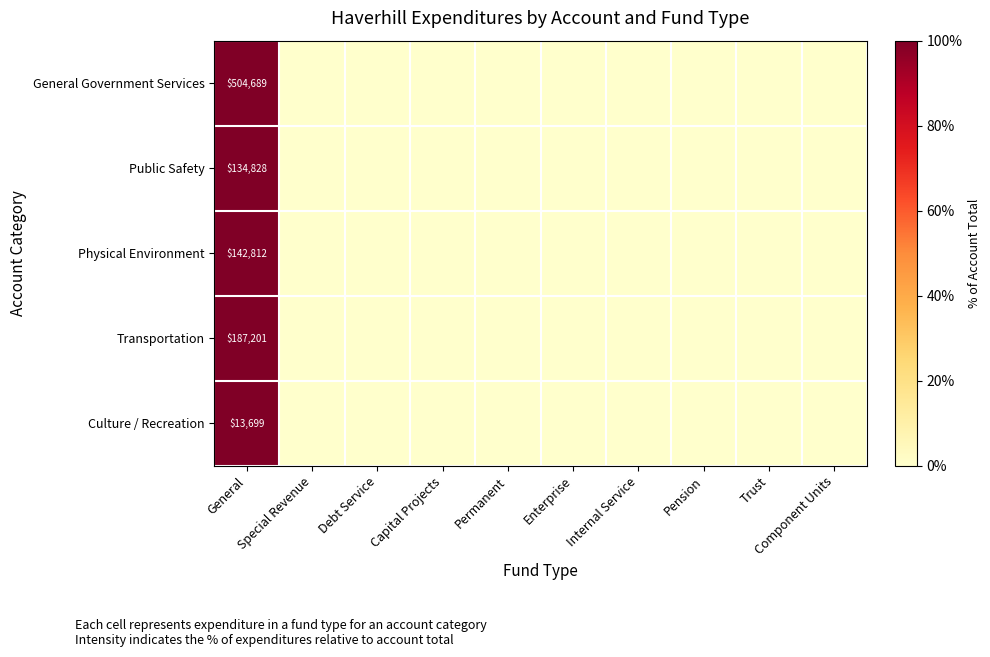

Which series has the largest total across all categories?

General Government Services